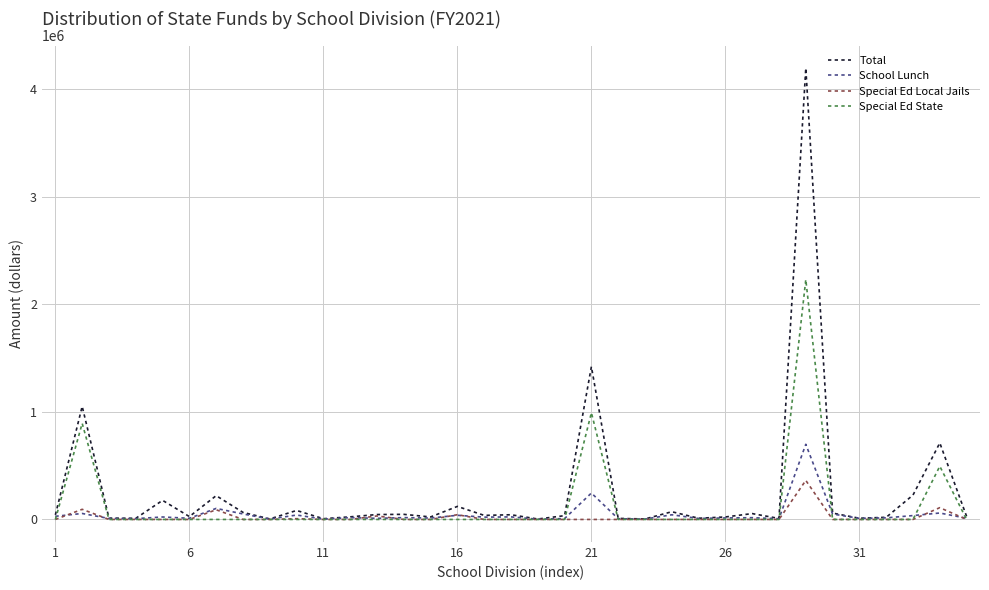

Which series has the largest range (max minus min)?

Total